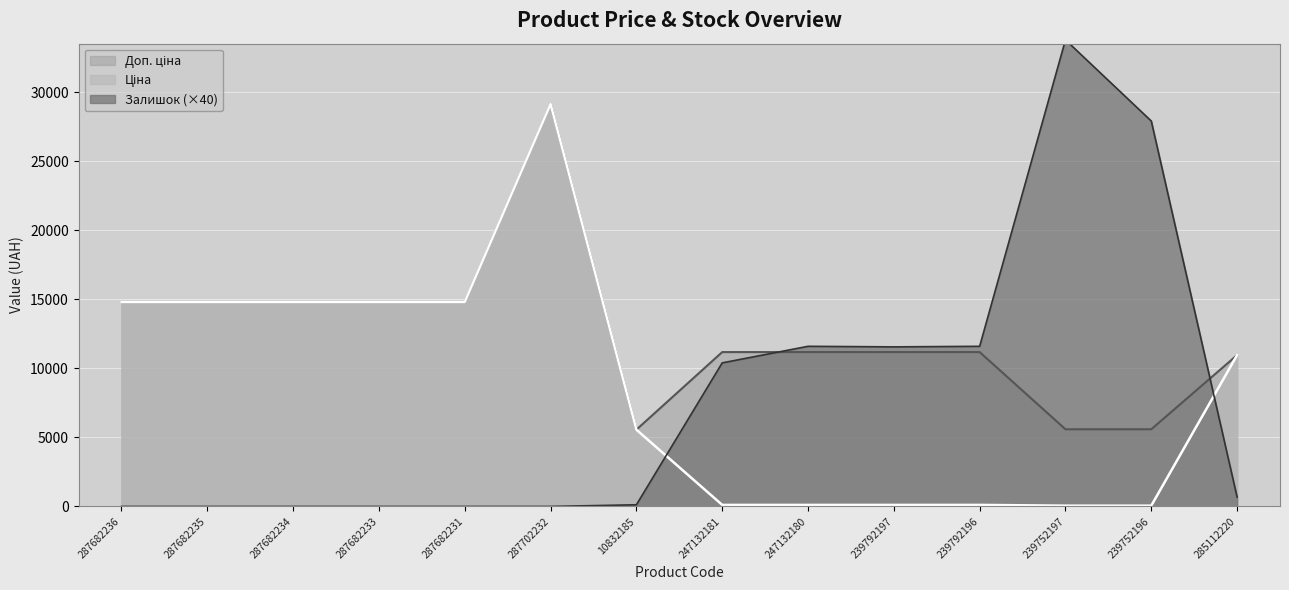

Reading left to right, what are all the values shown in this chart?

Ціна: 287682236=14817.6	287682235=14817.6	287682234=14817.6	287682233=14817.6	287682231=14817.6	287702232=29152.3	10832185=5560.3	247132181=111.8	247132180=111.8	239792197=111.8	239792196=111.8	239752197=55.9	239752196=55.9	285112220=10964.4
Доп. ціна: 287682236=14817.6	287682235=14817.6	287682234=14817.6	287682233=14817.6	287682231=14817.6	287702232=29152.3	10832185=5560.3	247132181=11182.0	247132180=11182.0	239792197=11182.0	239792196=11182.0	239752197=5591.0	239752196=5591.0	285112220=10964.4
Залишок: 287682236=0.0	287682235=0.0	287682234=0.0	287682233=0.0	287682231=0.0	287702232=0.0	10832185=120.0	247132181=10400.0	247132180=11600.0	239792197=11560.0	239792196=11600.0	239752197=33800.0	239752196=27920.0	285112220=680.0